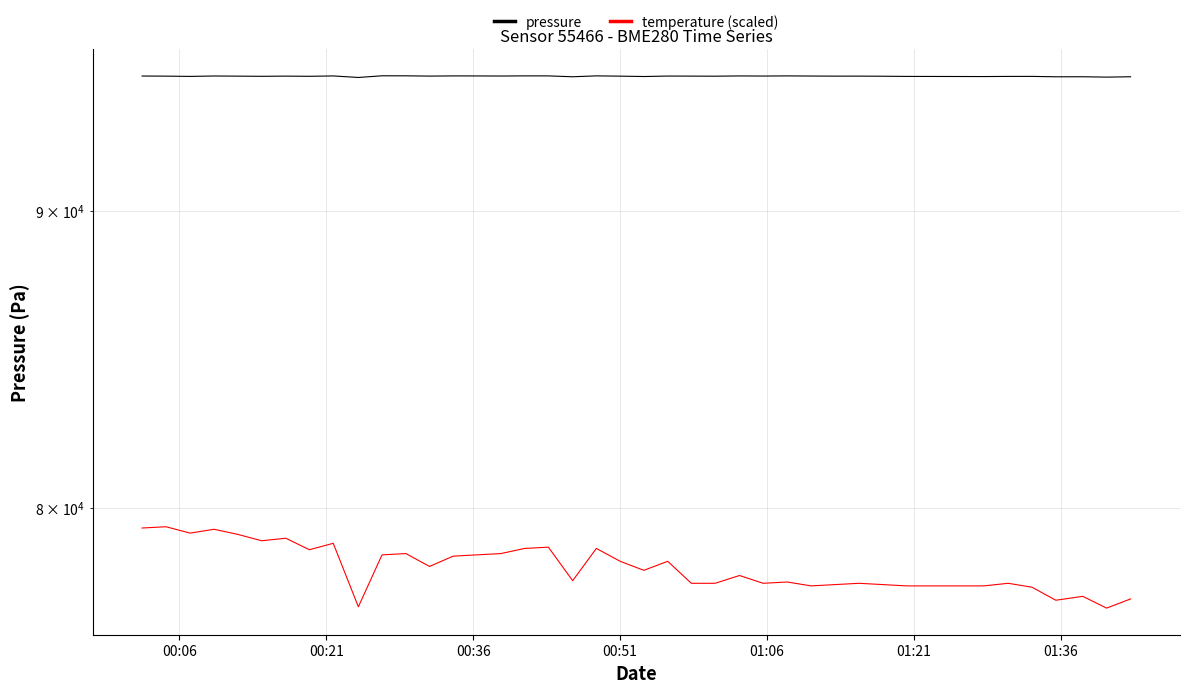

The value of pressure at 01:36 is 94928.7. True or false?

True